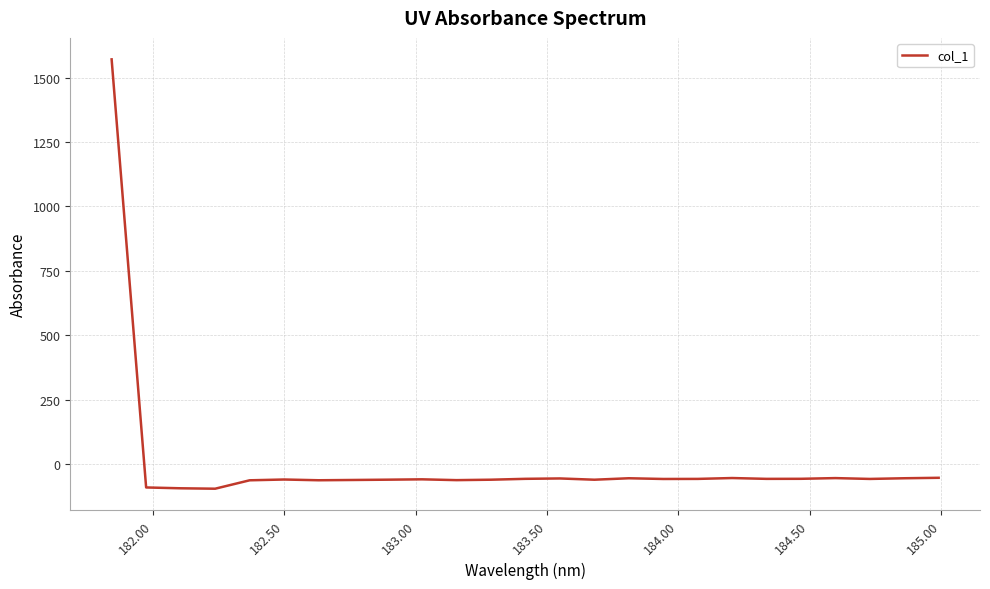

What is the smallest value displayed?

-94.6